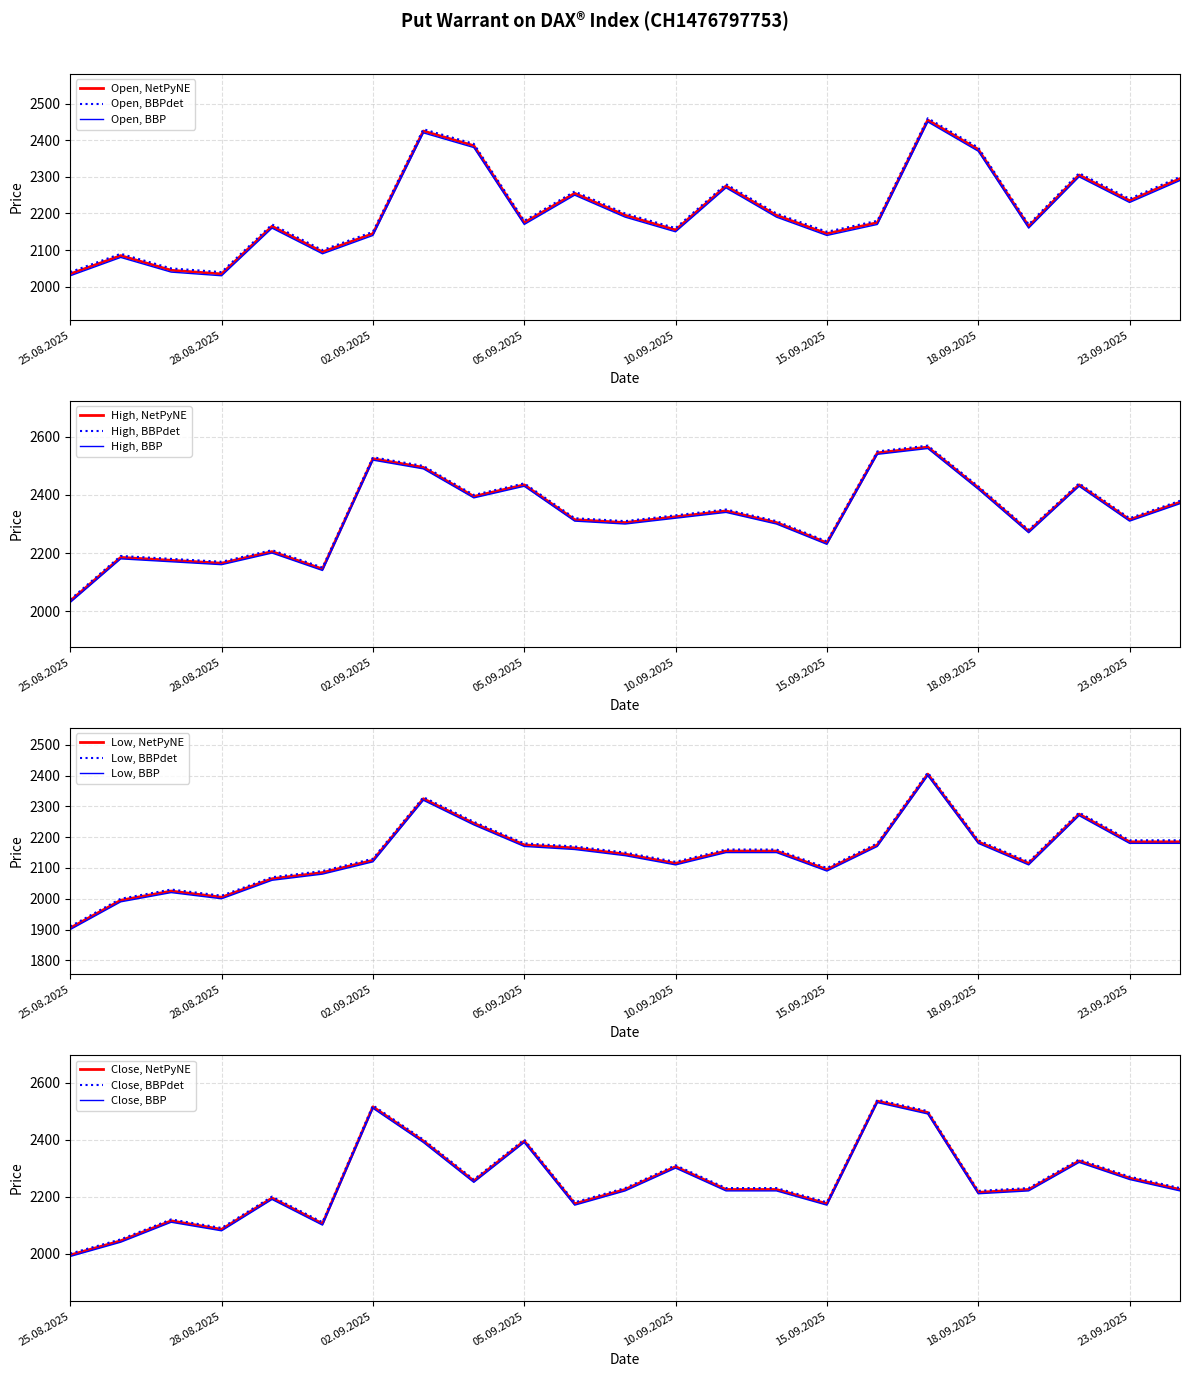

At how many categories does at least one series exceed 2480?

4